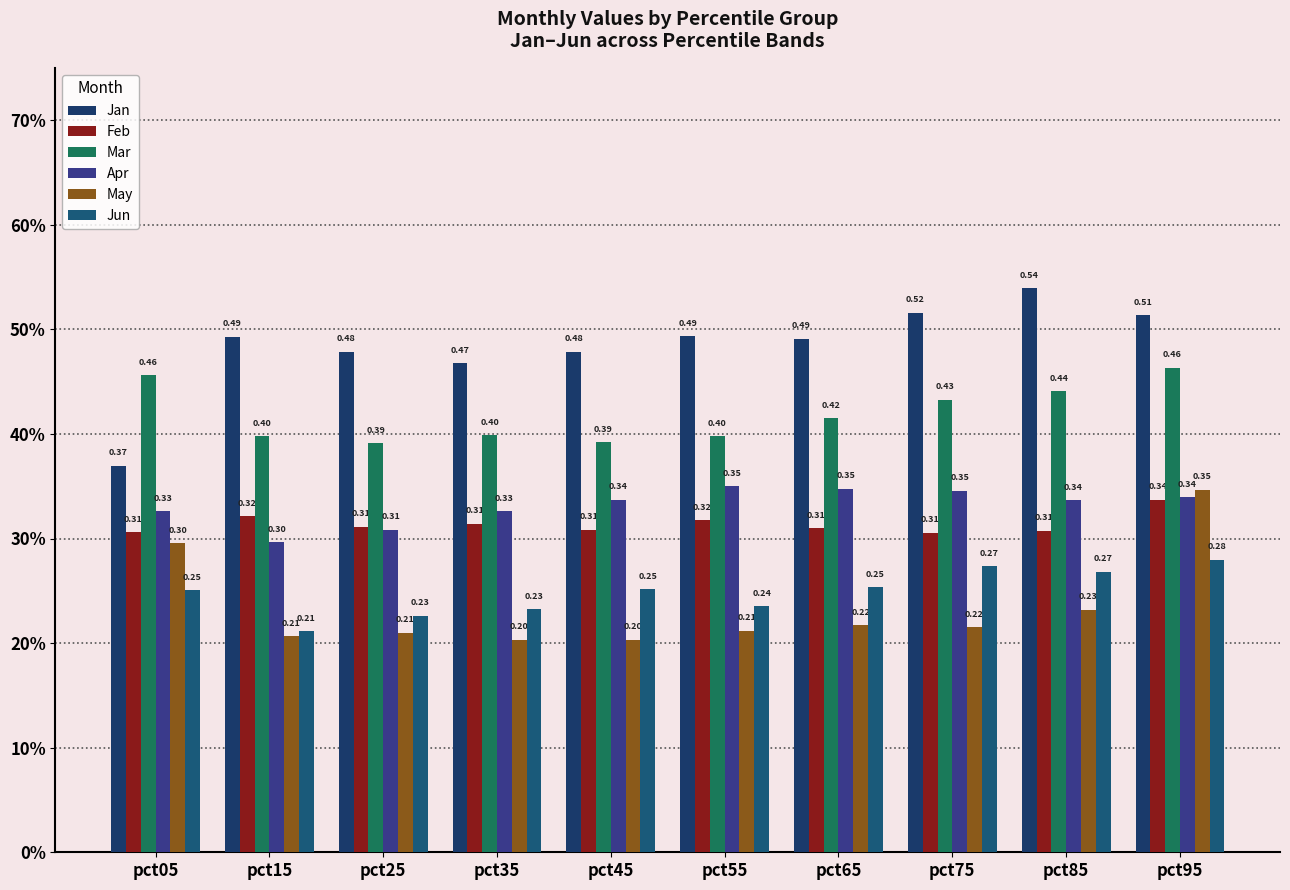

What is the difference between the highest and lowest values at pct35?

0.3